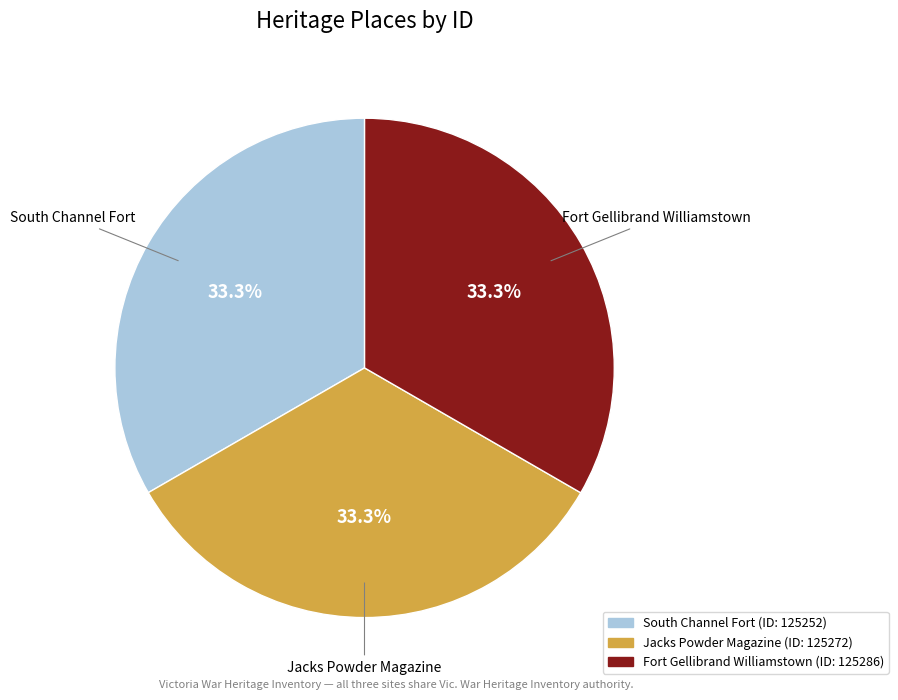

Does Jacks Powder Magazine account for over 50% of the chart?

No